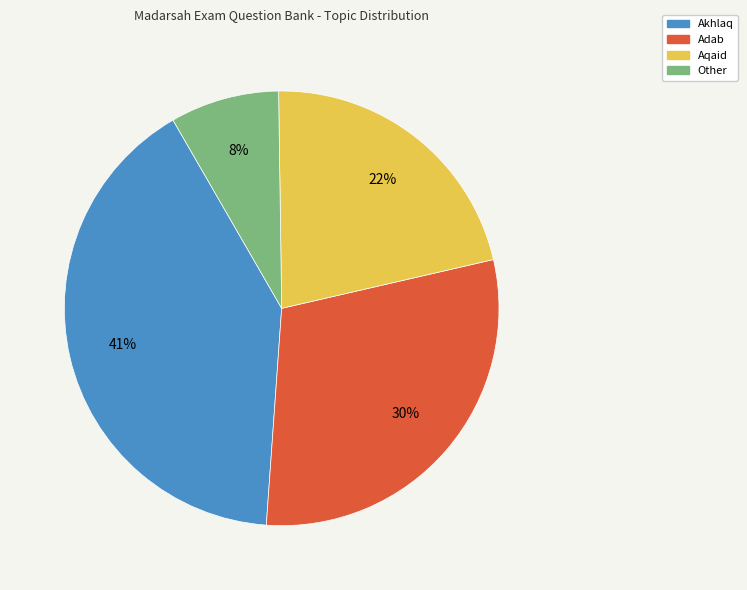

To the nearest percent, what is the average slice percentage?

25%